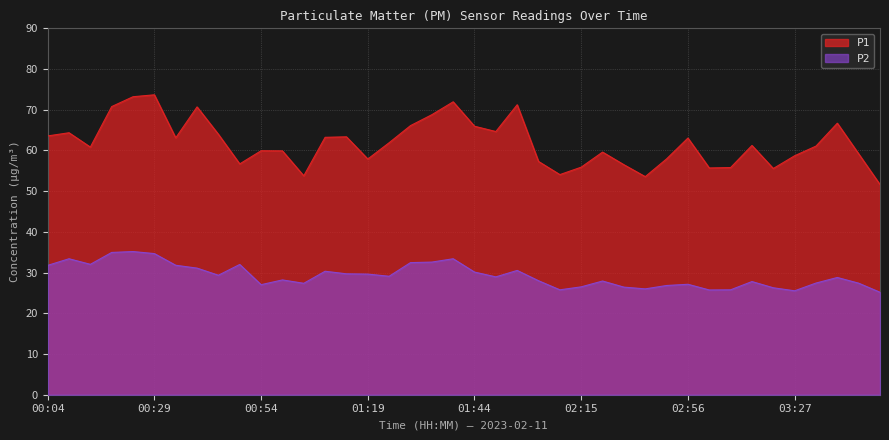

The value of P2 at 02:26 is 41.1. True or false?

False